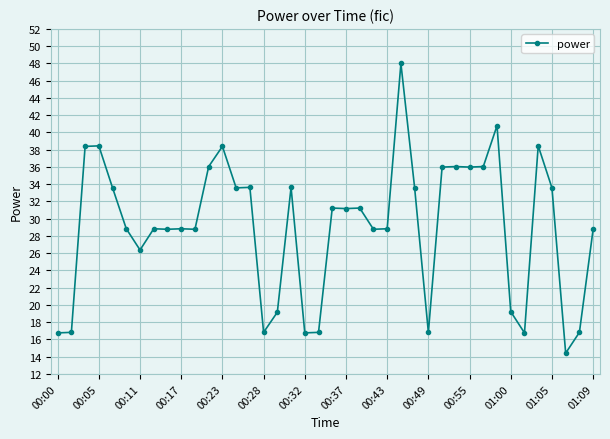

What is the difference between the maximum and minimum values?

33.6